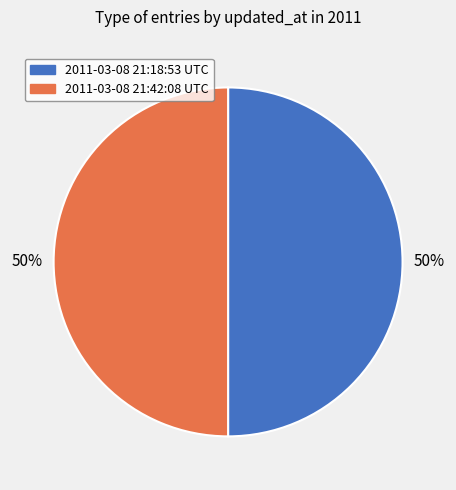

Do 2011-03-08 21:42:08 UTC and 2011-03-08 21:18:53 UTC together represent more than half of the pie?

Yes